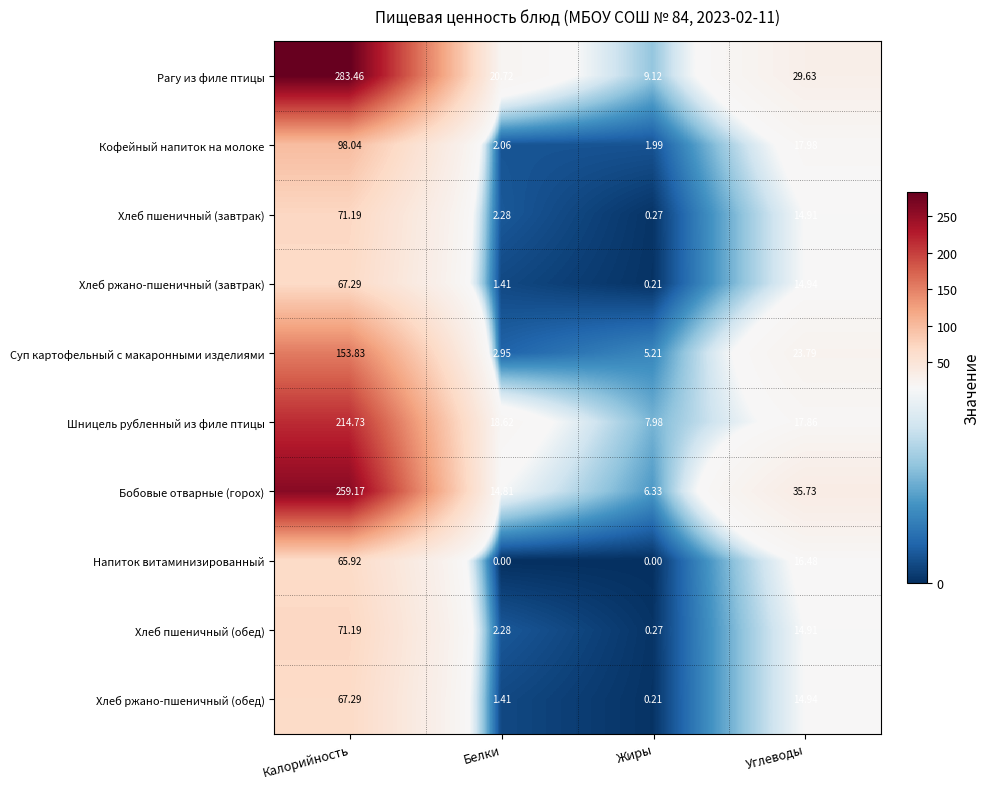

Rank the categories by Хлеб ржано-пшеничный (завтрак) value from highest to lowest.

Калорийность, Углеводы, Белки, Жиры